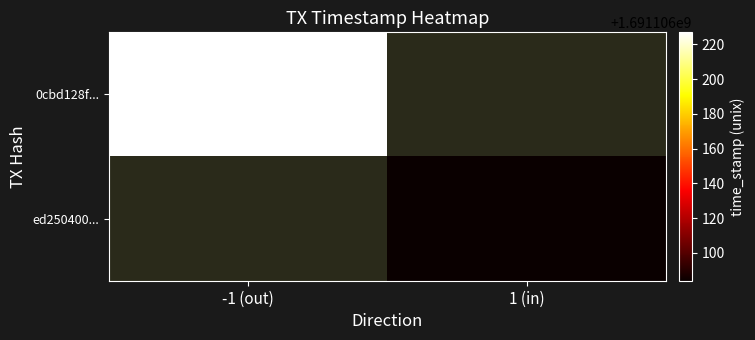

How many values in the ed2504003d3915ee426a0d9481a2777b9df9107 series are below 1691106084?

1